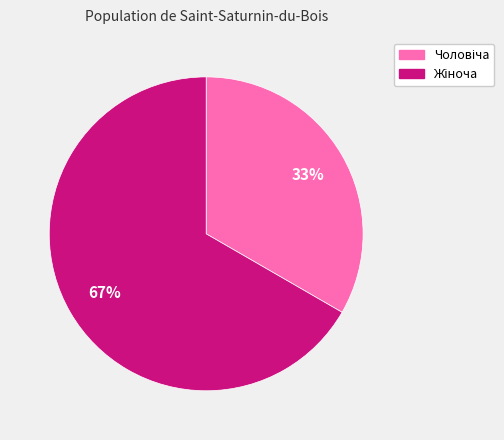

Does any single category account for the majority?

Yes